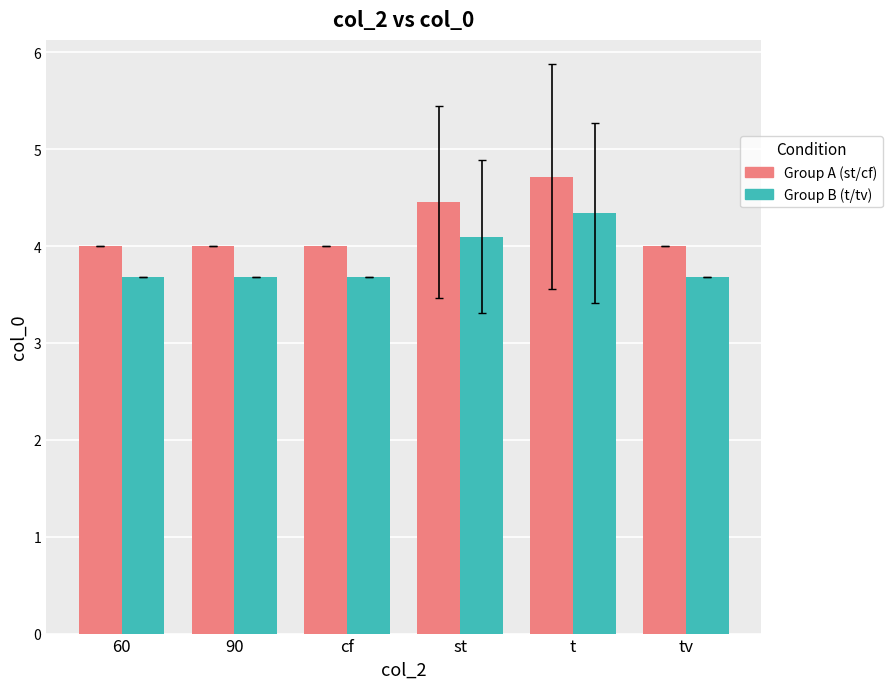

At how many categories does at least one series exceed 3?

6